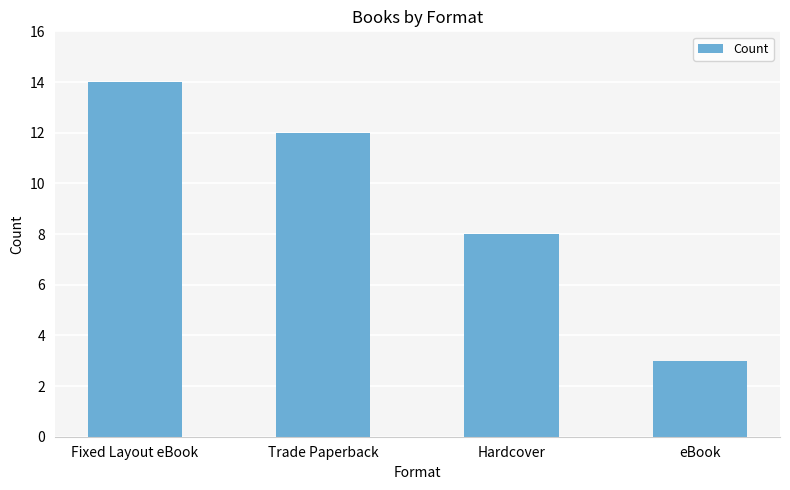

How many data points are less than 12?

2